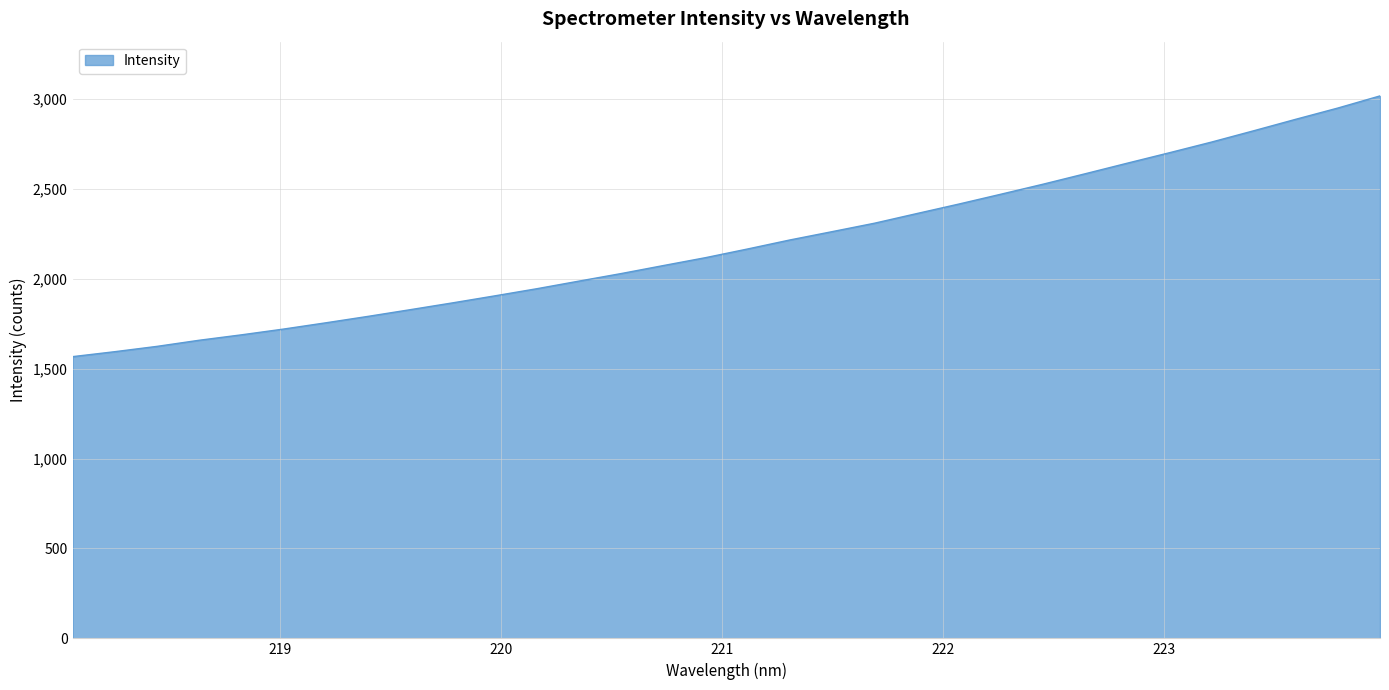

What is the difference between the maximum and minimum values?

1450.1